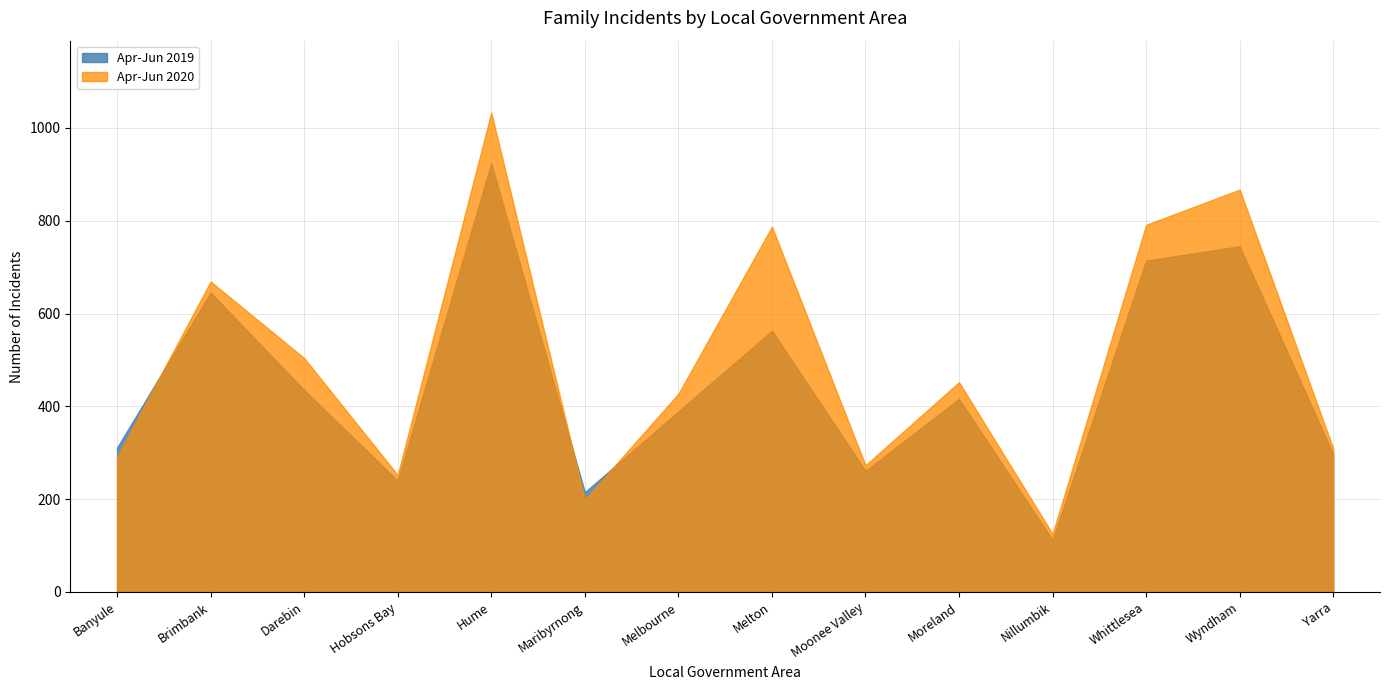

At which label is Apr-Jun 2019 closest to 518?

Melton